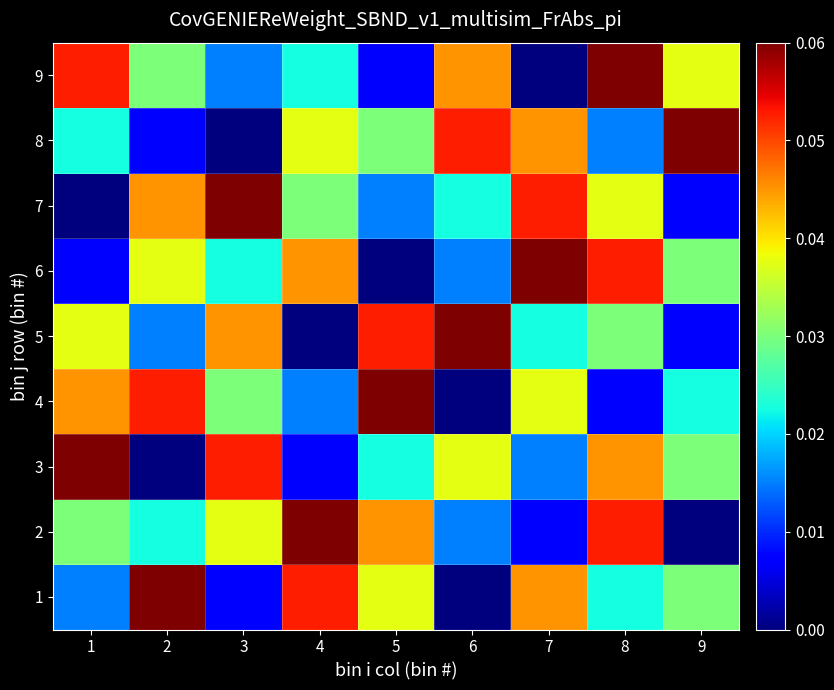

Reading left to right, list all the values displayed in this chart.

1: 1=0.0	2=0.1	3=0.0	4=0.1	5=0.0	6=0.0	7=0.0	8=0.0	9=0.0
2: 1=0.0	2=0.0	3=0.0	4=0.1	5=0.0	6=0.0	7=0.0	8=0.1	9=0.0
3: 1=0.1	2=0.0	3=0.1	4=0.0	5=0.0	6=0.0	7=0.0	8=0.0	9=0.0
4: 1=0.0	2=0.1	3=0.0	4=0.0	5=0.1	6=0.0	7=0.0	8=0.0	9=0.0
5: 1=0.0	2=0.0	3=0.0	4=0.0	5=0.1	6=0.1	7=0.0	8=0.0	9=0.0
6: 1=0.0	2=0.0	3=0.0	4=0.0	5=0.0	6=0.0	7=0.1	8=0.1	9=0.0
7: 1=0.0	2=0.0	3=0.1	4=0.0	5=0.0	6=0.0	7=0.1	8=0.0	9=0.0
8: 1=0.0	2=0.0	3=0.0	4=0.0	5=0.0	6=0.1	7=0.0	8=0.0	9=0.1
9: 1=0.1	2=0.0	3=0.0	4=0.0	5=0.0	6=0.0	7=0.0	8=0.1	9=0.0